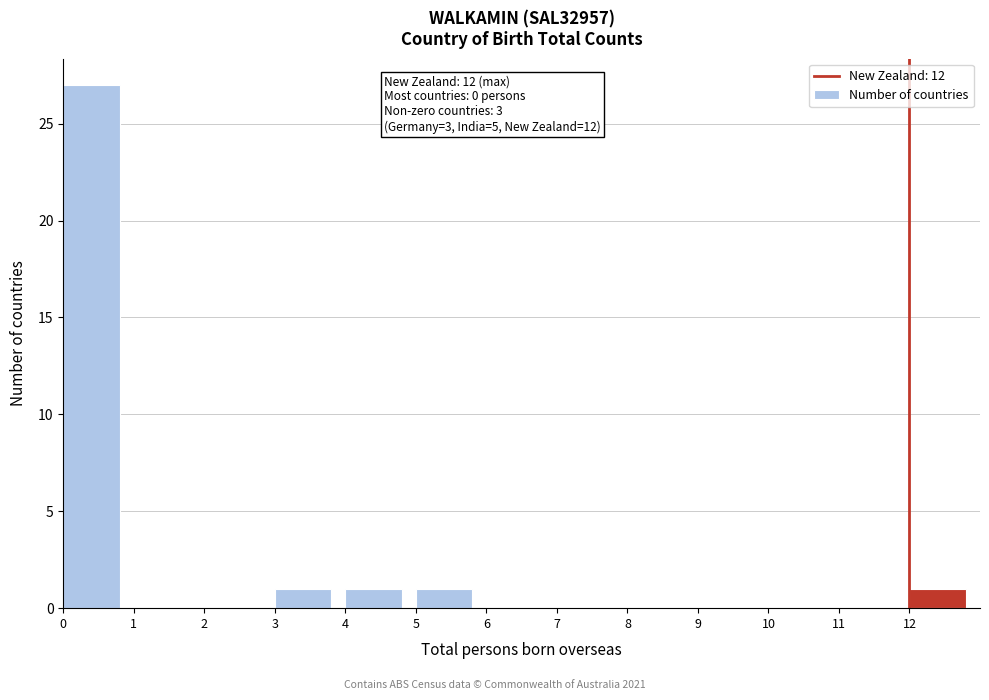

Over which range of the x-axis is the bar tallest?

0 to 1